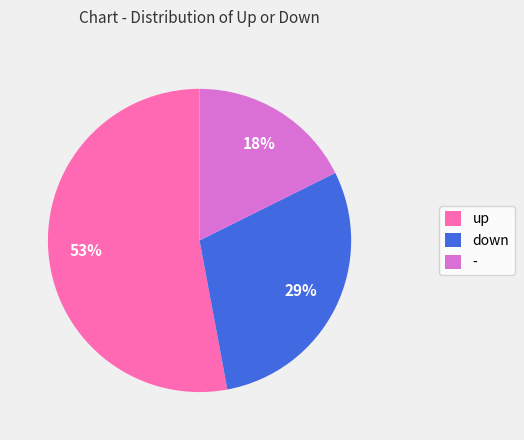

Does any single category account for the majority?

Yes